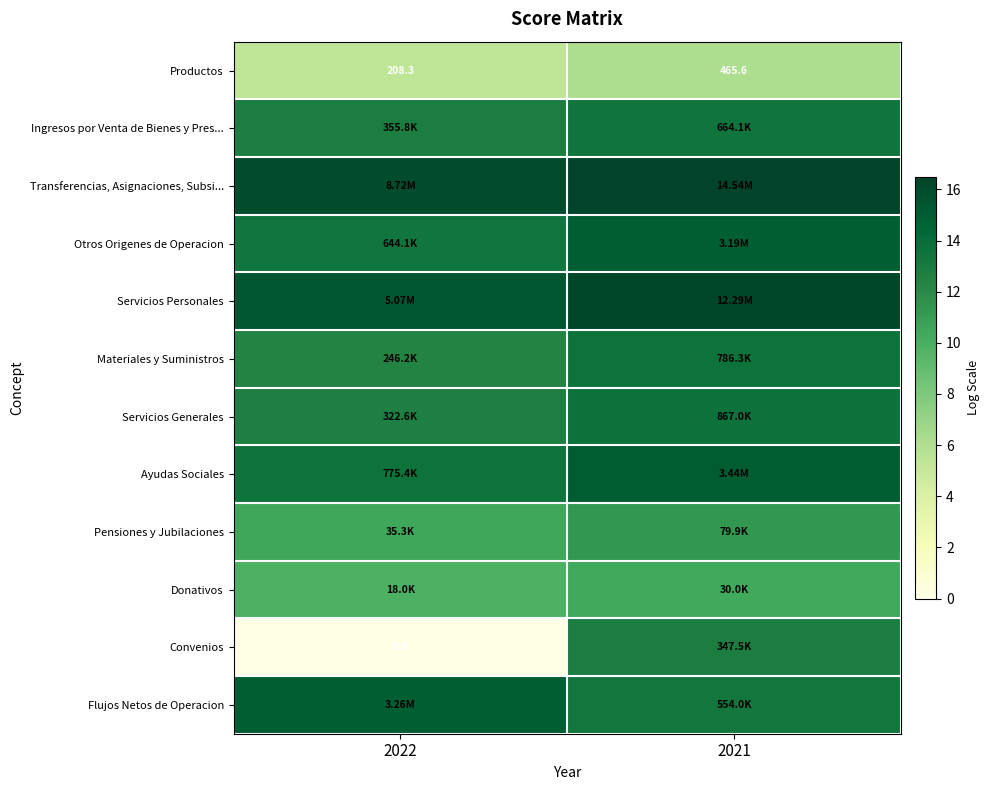

Which category has the lowest value in the Convenios series?

2022